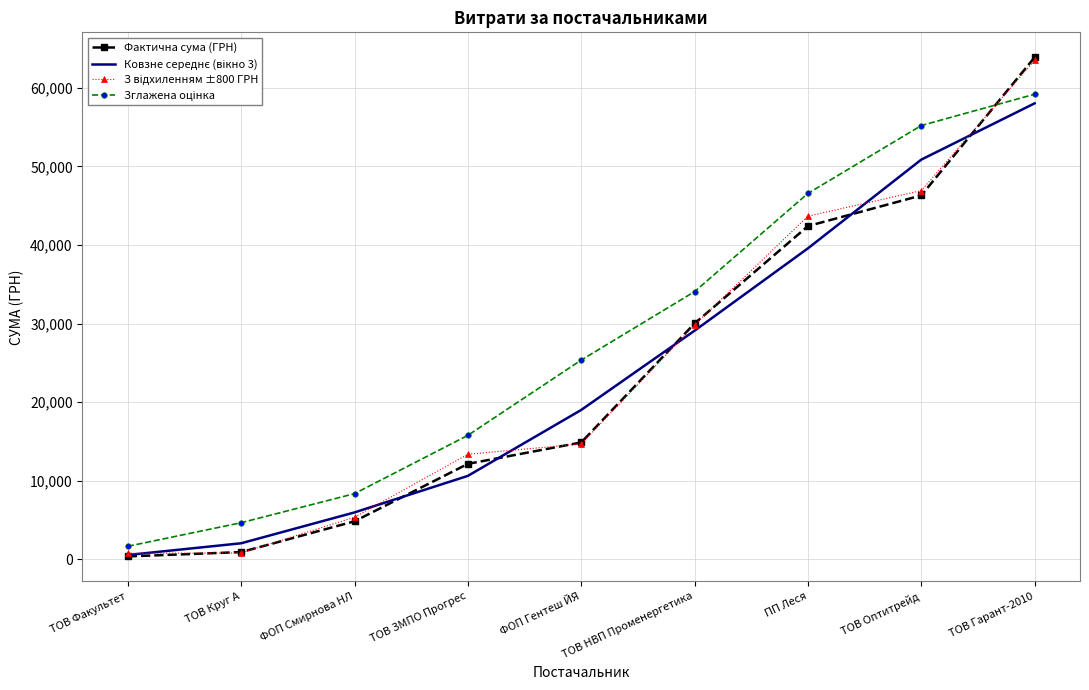

What is the total value across all series at ФОП Смирнова НЛ?

24517.3